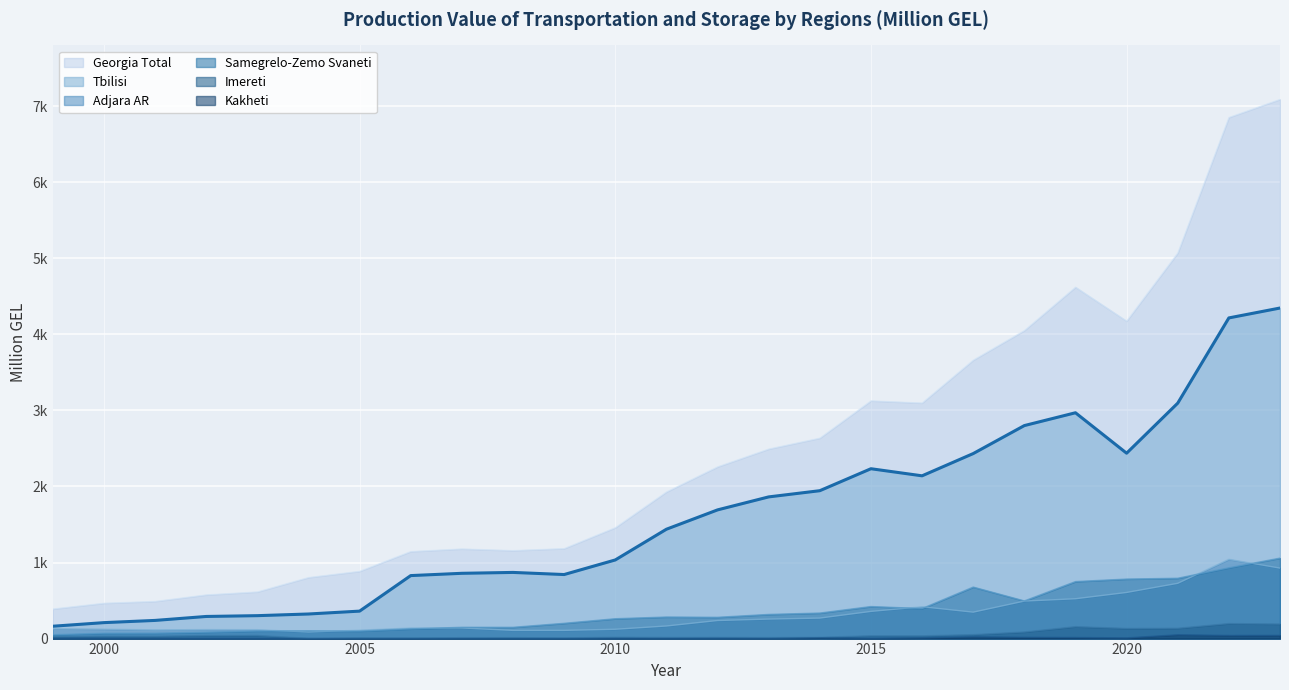

What is the difference between the maximum and minimum values in the Imereti series?

193.8